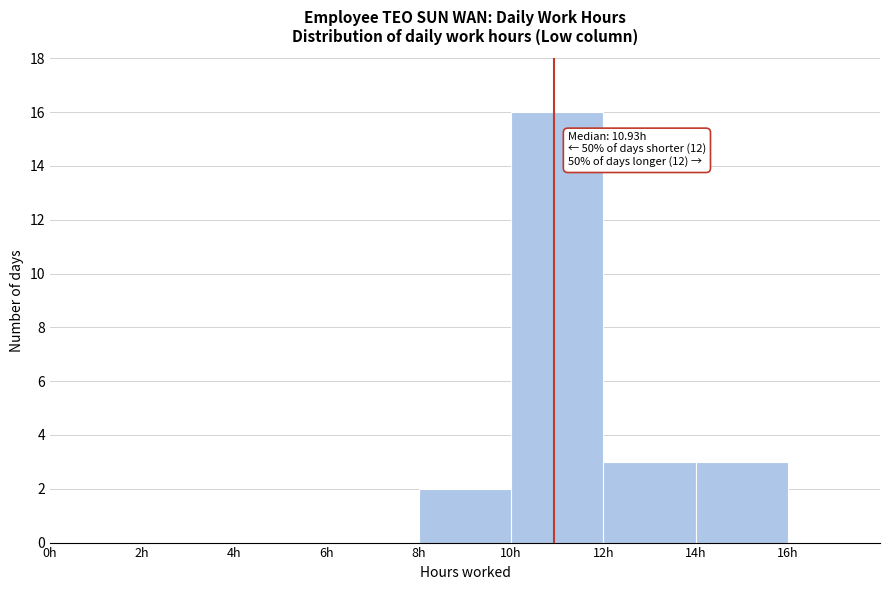

Which range on the x-axis has the tallest bar?

10 to 12